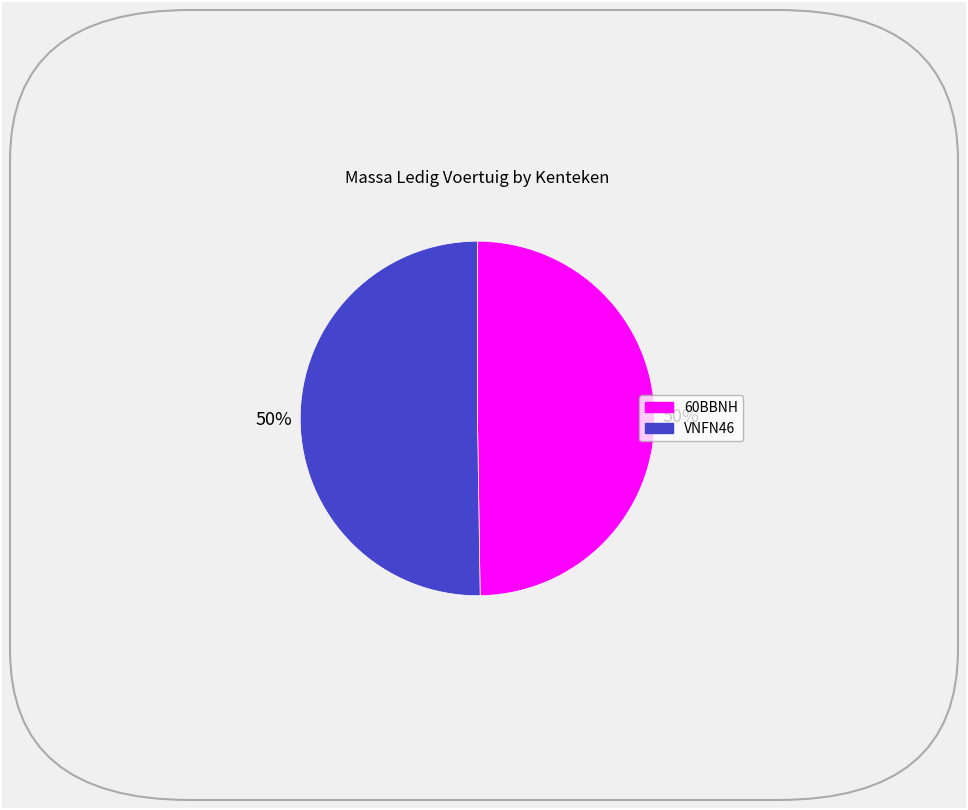

To the nearest percent, what percentage of the pie is 60BBNH?

50%